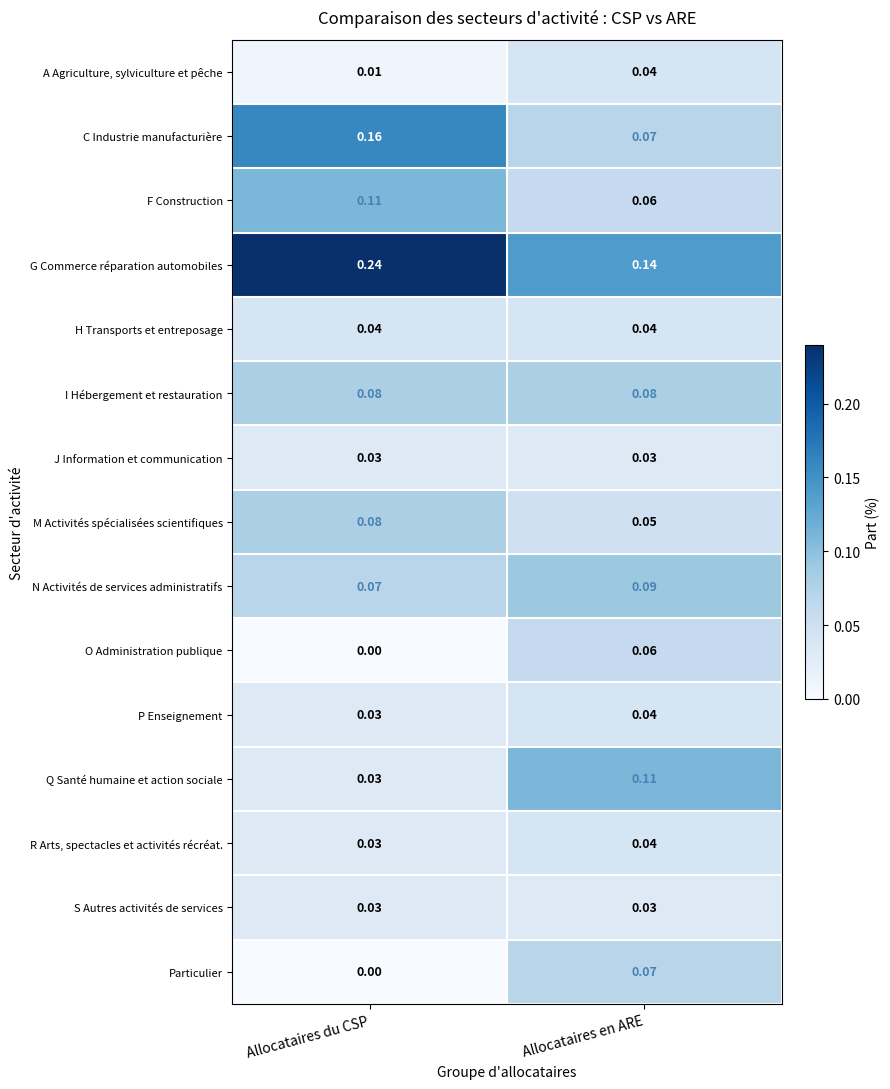

At how many categories does at least one series exceed 0?

2